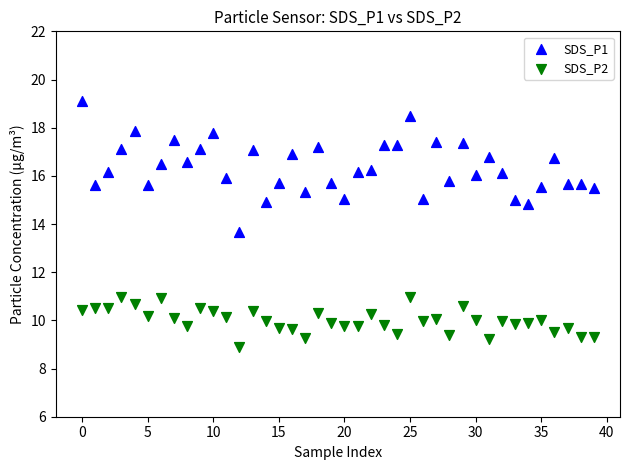

Which series contains the highest Y value?

SDS_P1